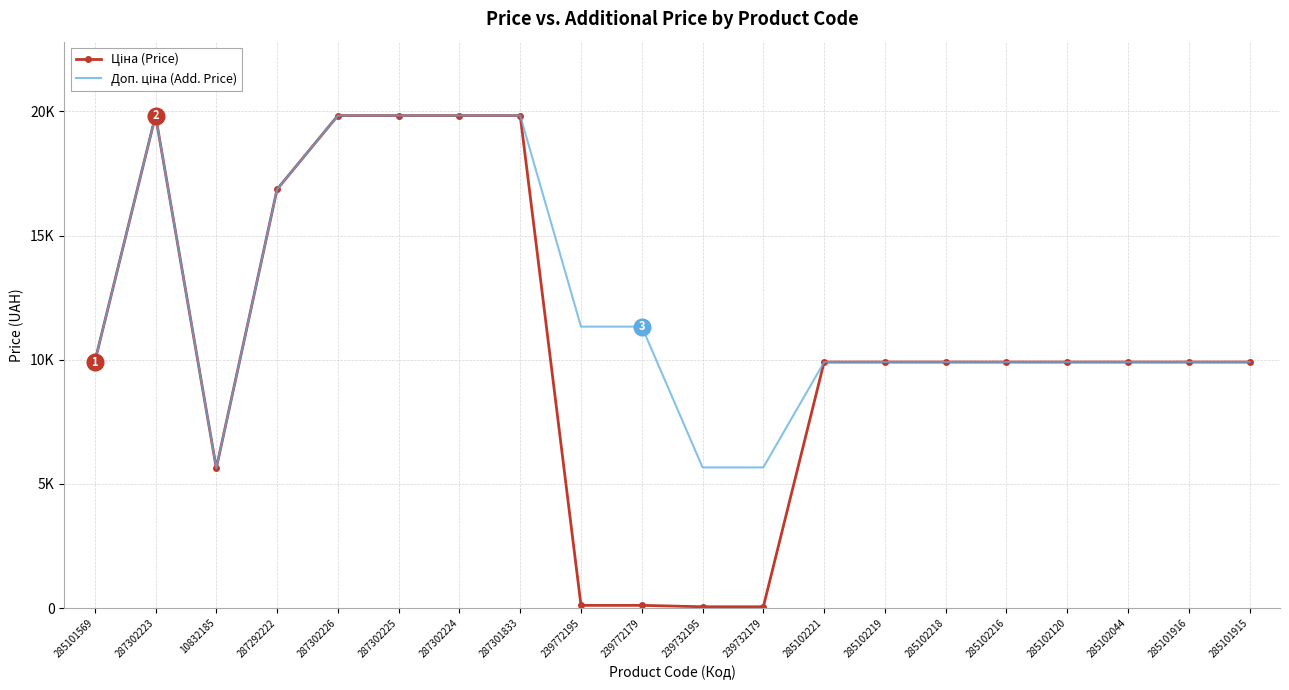

Rank the series at 285101916 from lowest to highest value.

Ціна (Price), Доп. ціна (Add. Price)